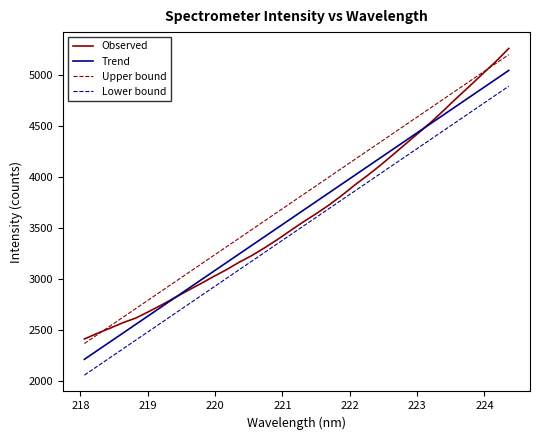

Which series has the largest range (max minus min)?

Observed